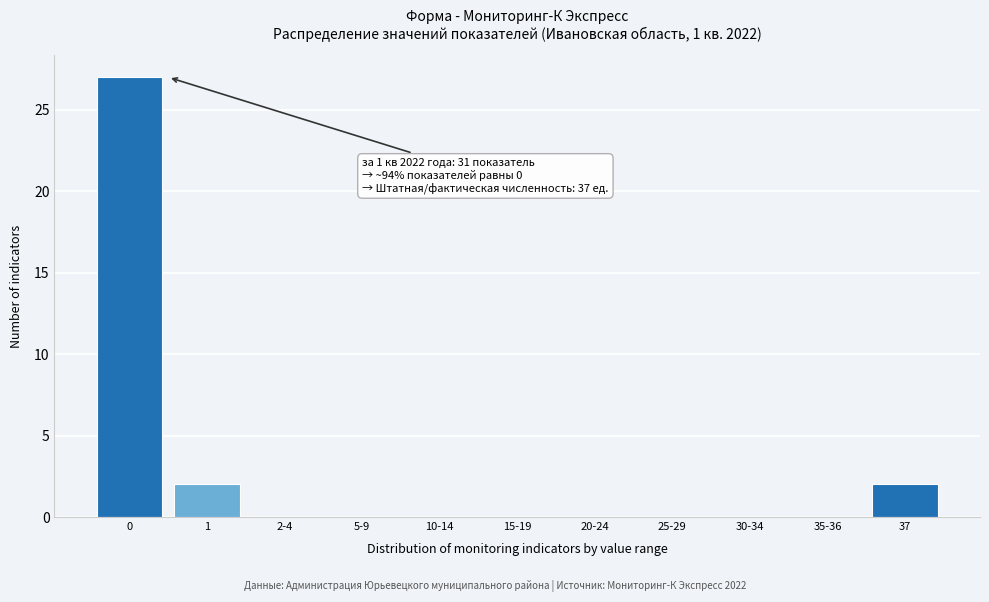

Reading left to right, transcribe all the data shown in this chart.

0=27	1=2	2-4=0	5-9=0	10-14=0	15-19=0	20-24=0	25-29=0	30-34=0	35-36=0	37=2